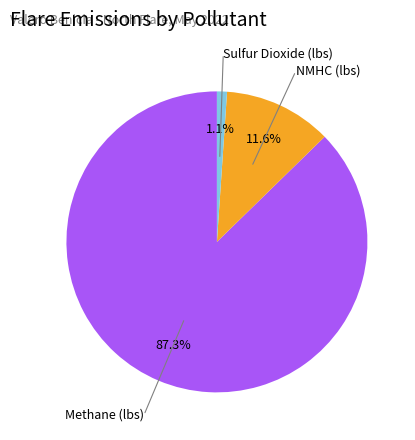

Approximately how many times larger is the value at NMHC (lbs) compared to Methane (lbs)?

0.1